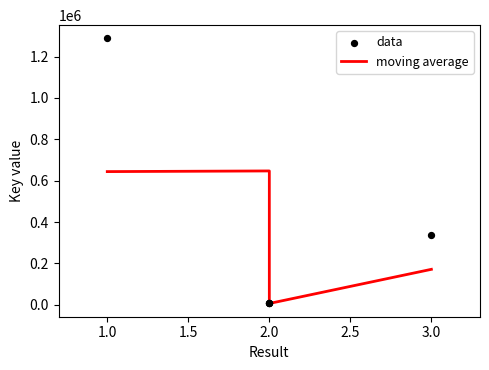

What is the total value across all series at 1.0?

1931638.5